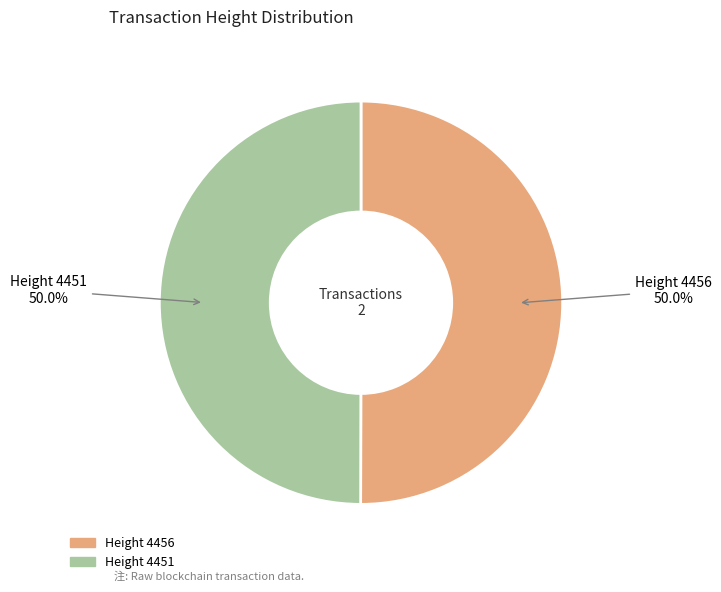

Count the number of slices in the pie.

2